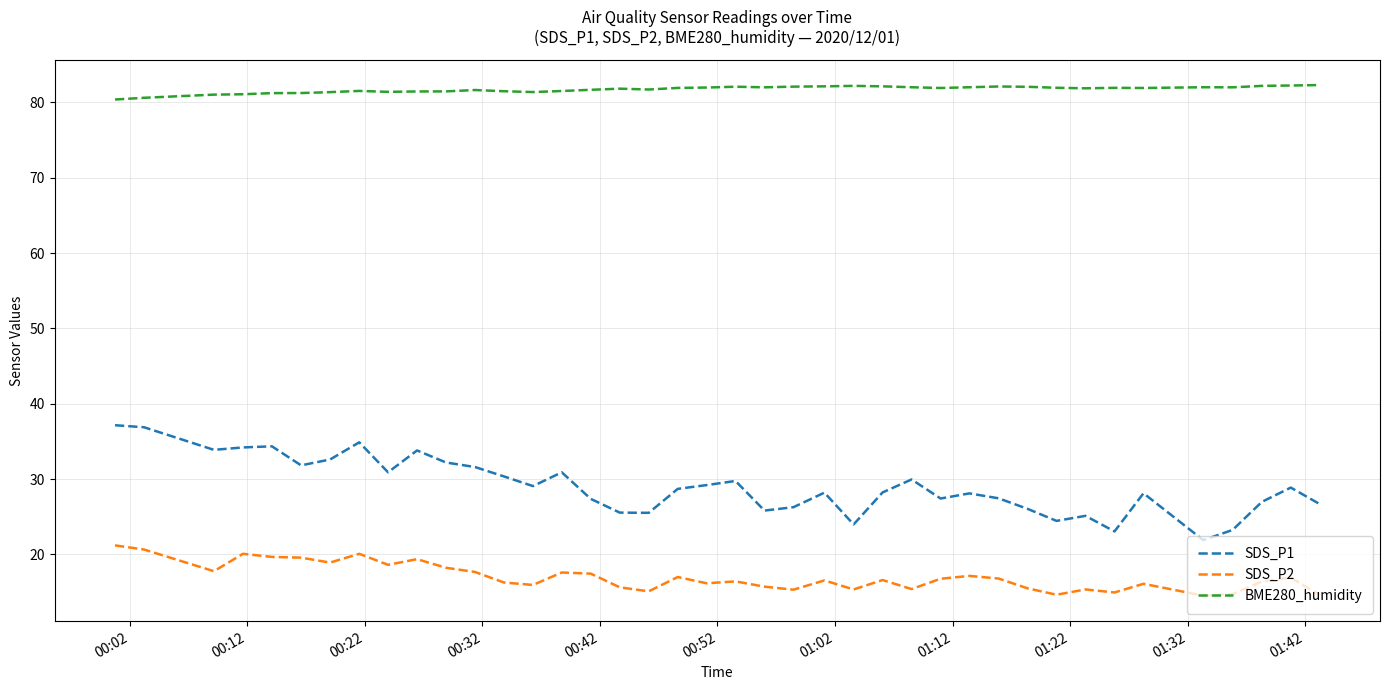

True or false: BME280_humidity and SDS_P1 cross at least once.

False